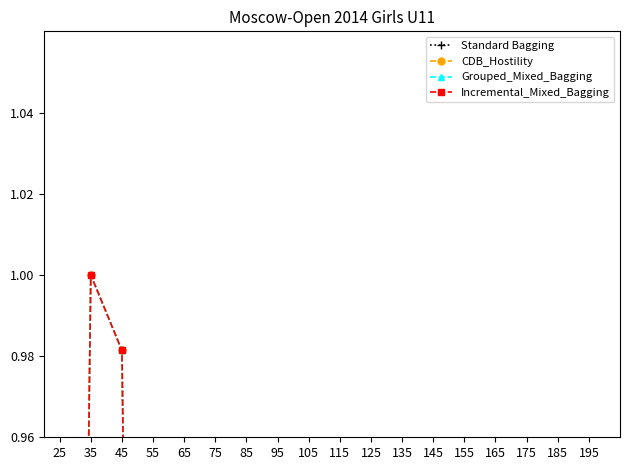

Is the value of CDB_Hostility at 55 greater than the value of Incremental_Mixed_Bagging at 155?

No